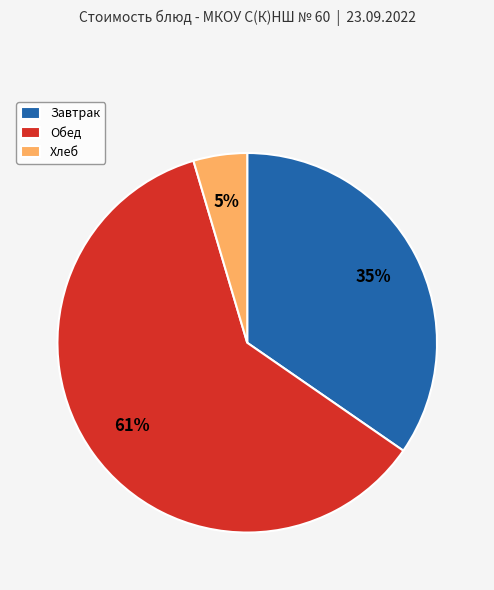

How many slices are in this pie chart?

3